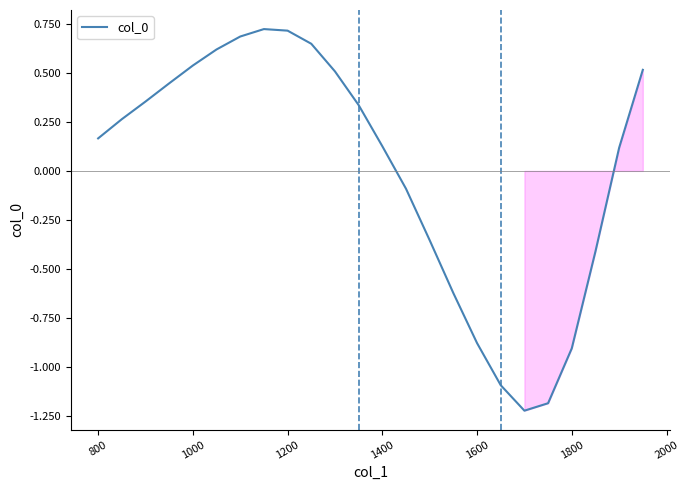

At which label does the data first exceed 0?

800